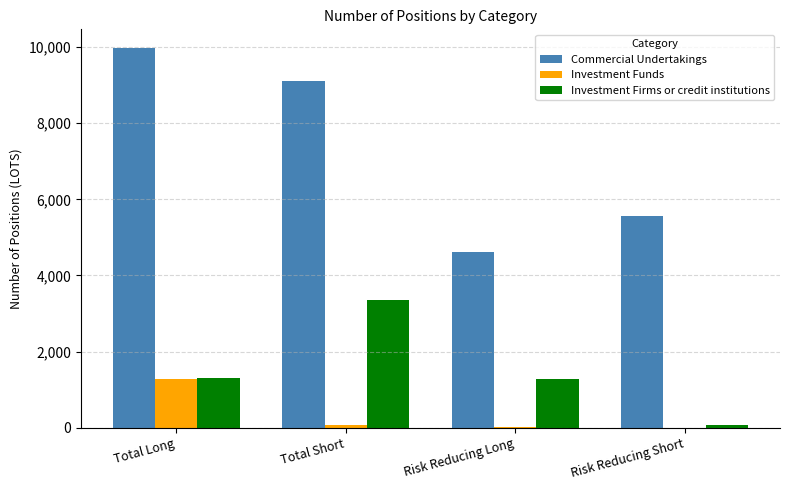

What is the average value of the Commercial Undertakings series?

7319